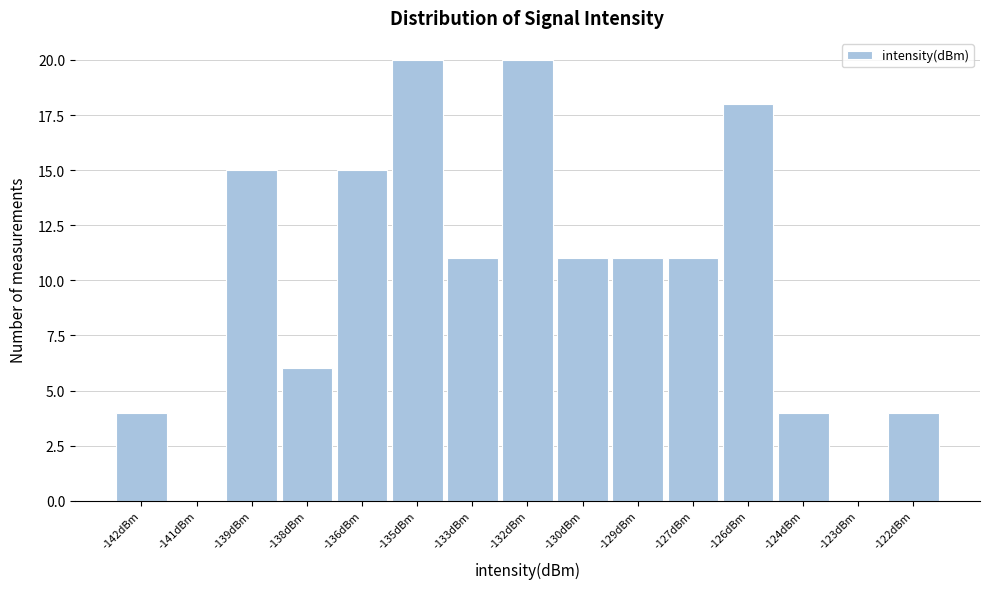

Reading left to right, extract all data points from this chart.

-142dBm=4	-141dBm=0	-139dBm=15	-138dBm=6	-136dBm=15	-135dBm=20	-133dBm=11	-132dBm=20	-130dBm=11	-129dBm=11	-127dBm=11	-126dBm=18	-124dBm=4	-123dBm=0	-122dBm=4